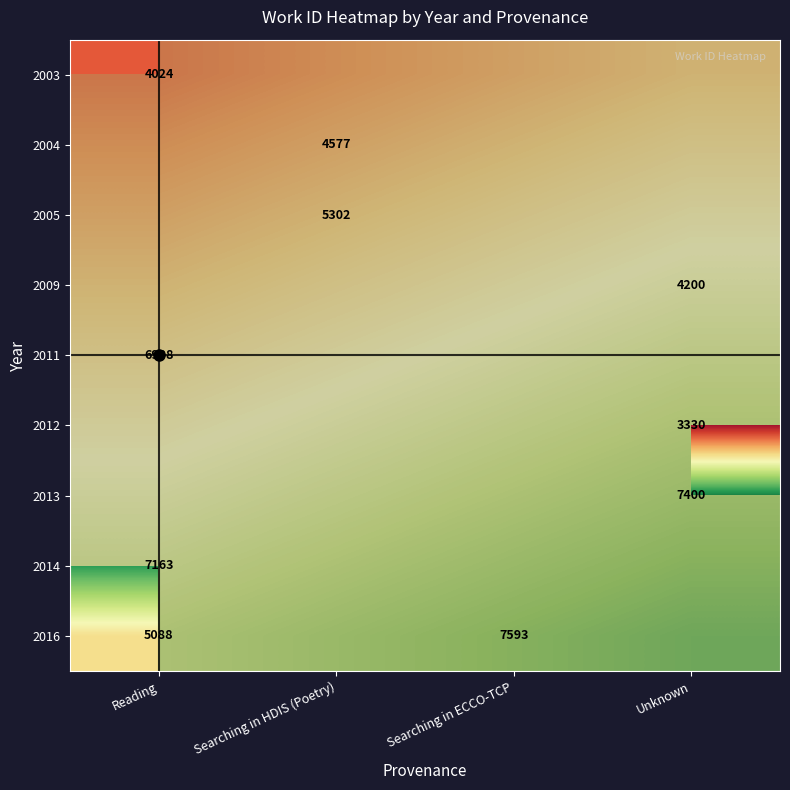

Which category has the highest value across all series?

Searching in ECCO-TCP